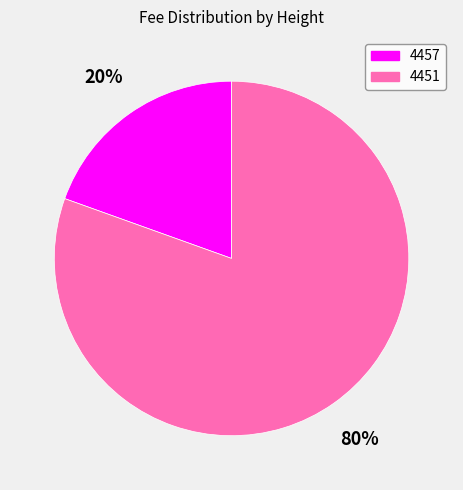

The 4457 slice represents 26% of the pie. True or false?

False